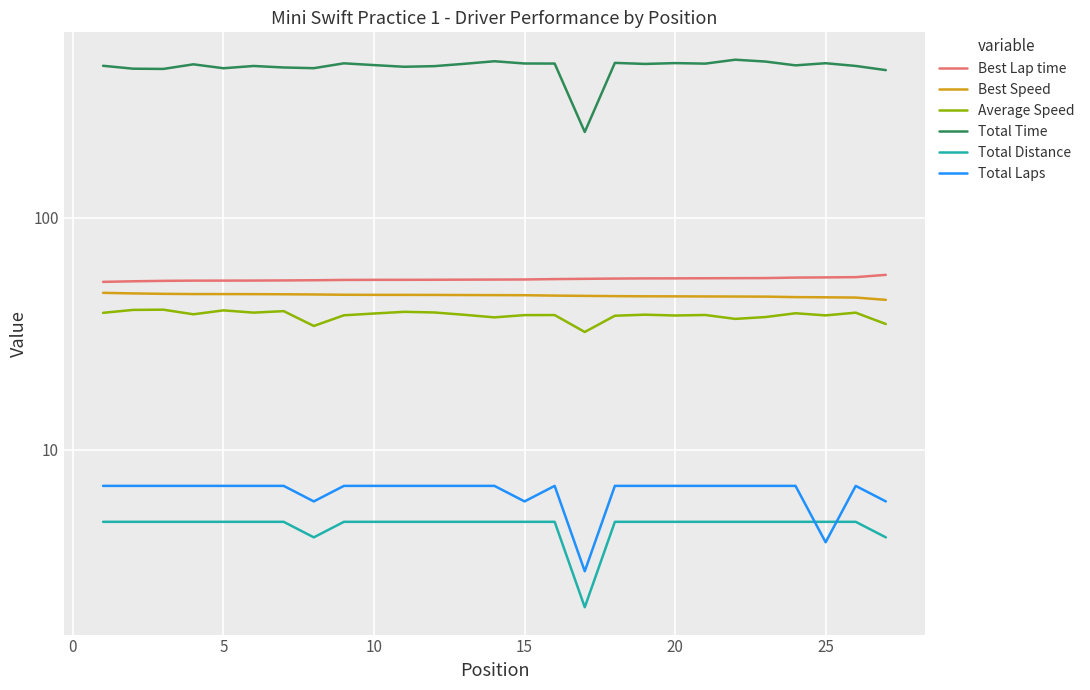

True or false: Best Lap time and Total Laps cross at least once.

False